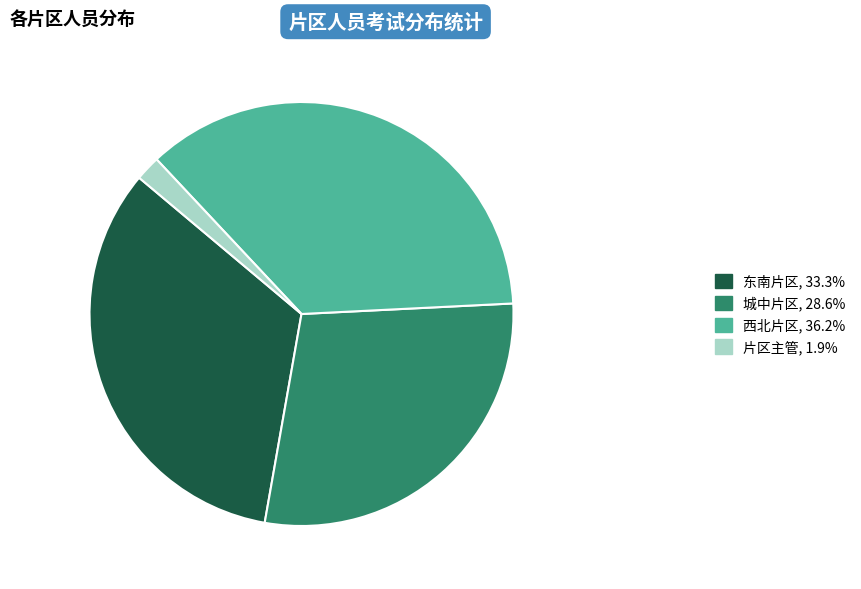

Count the number of slices in the pie.

4